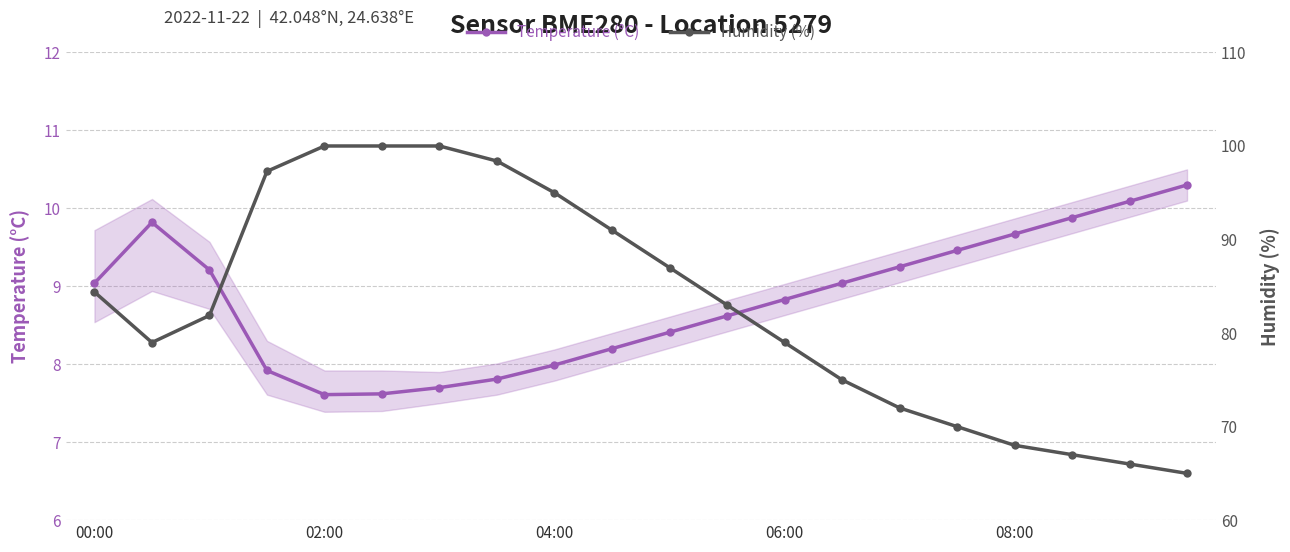

True or false: Temperature (°C) and Humidity (%) intersect in this chart.

False